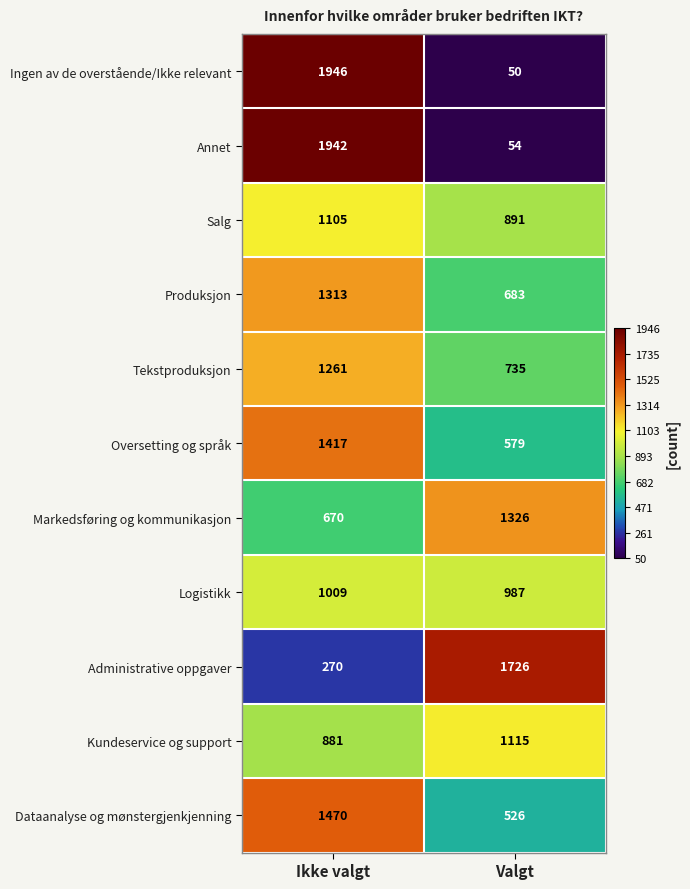

What is the total value across all series at Valgt?

8672